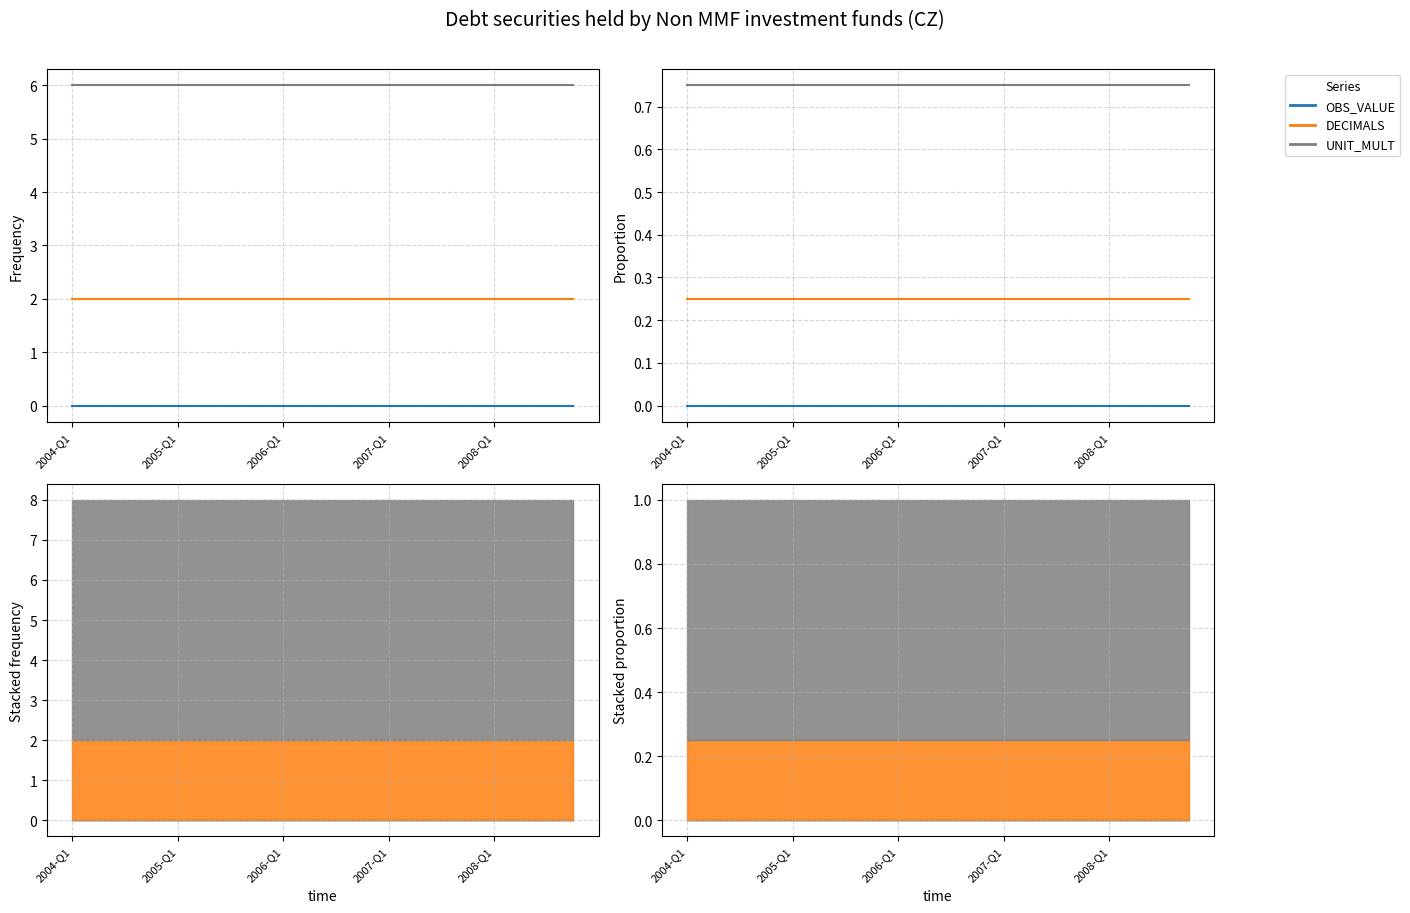

What is the average value of the DECIMALS series?

0.2